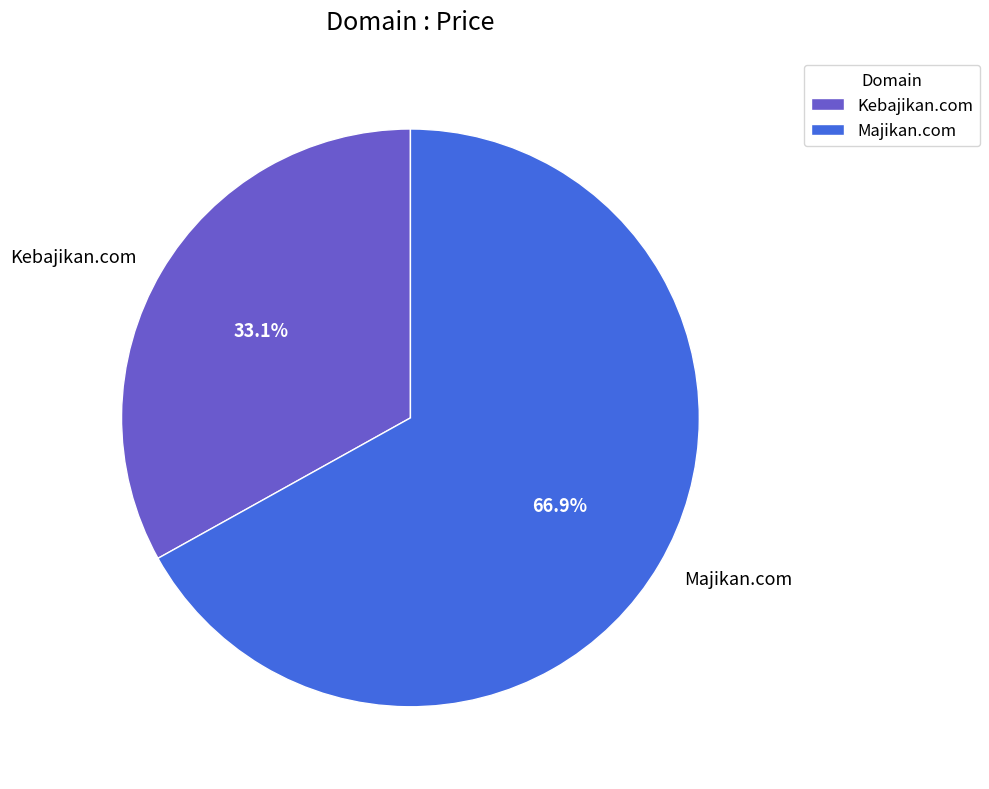

How many segments does this pie chart have?

2